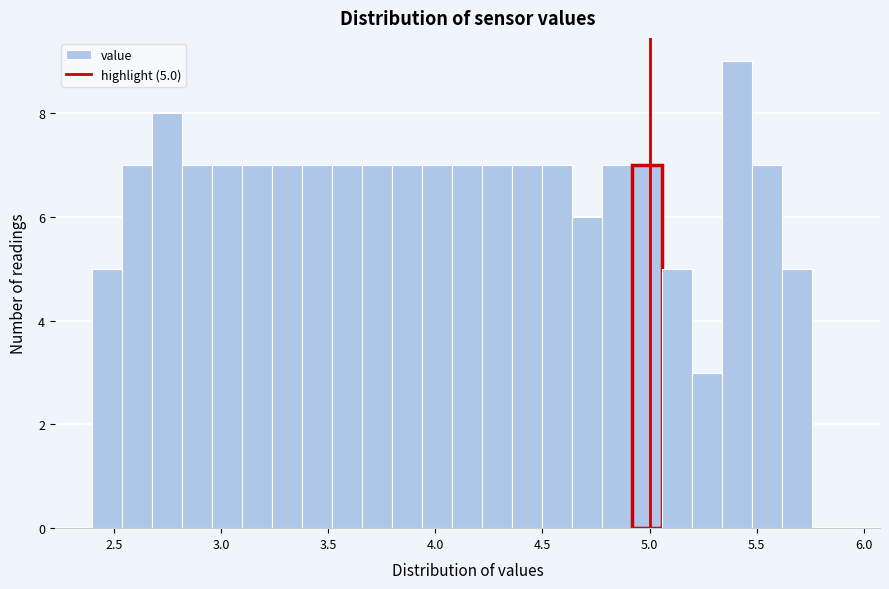

Read against the x-axis, roughly where is the centre of the tallest bar?

5.40